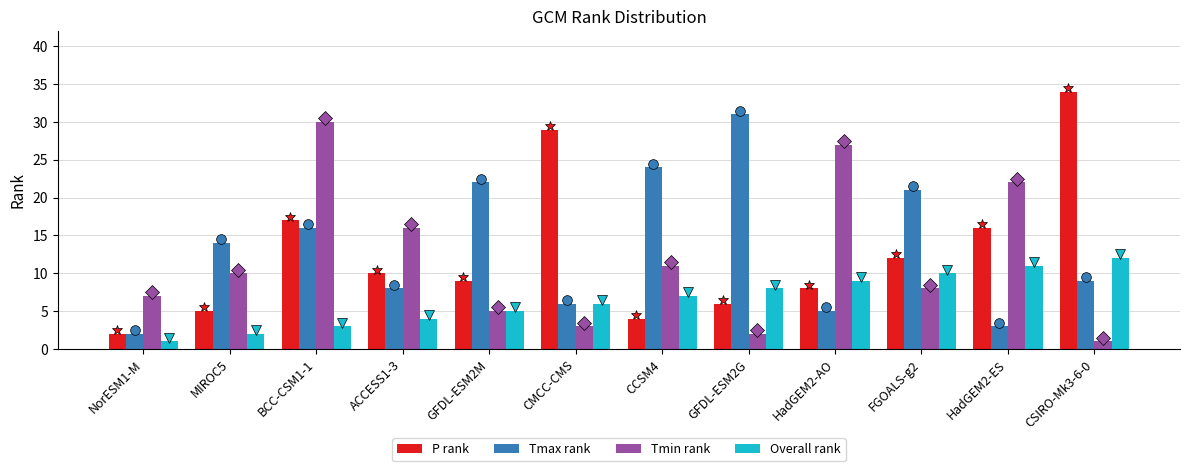

List the labels in order of Overall rank value, largest first.

CSIRO-Mk3-6-0, HadGEM2-ES, FGOALS-g2, HadGEM2-AO, GFDL-ESM2G, CCSM4, CMCC-CMS, GFDL-ESM2M, ACCESS1-3, BCC-CSM1-1, MIROC5, NorESM1-M